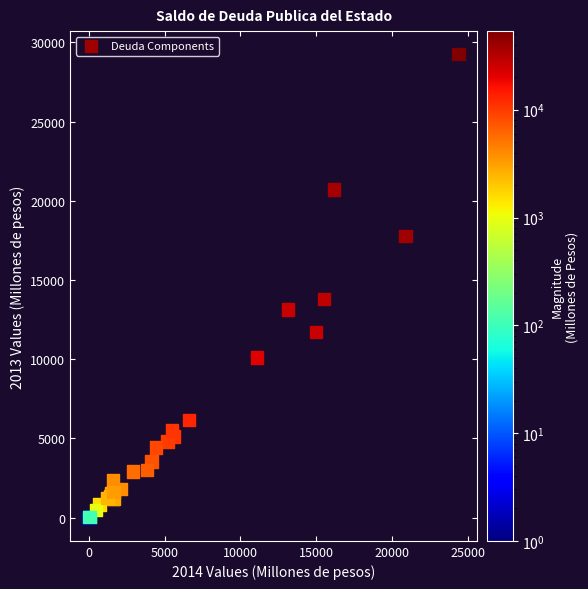

What Y value in the scatter plot is closest to 14624?

13794.0